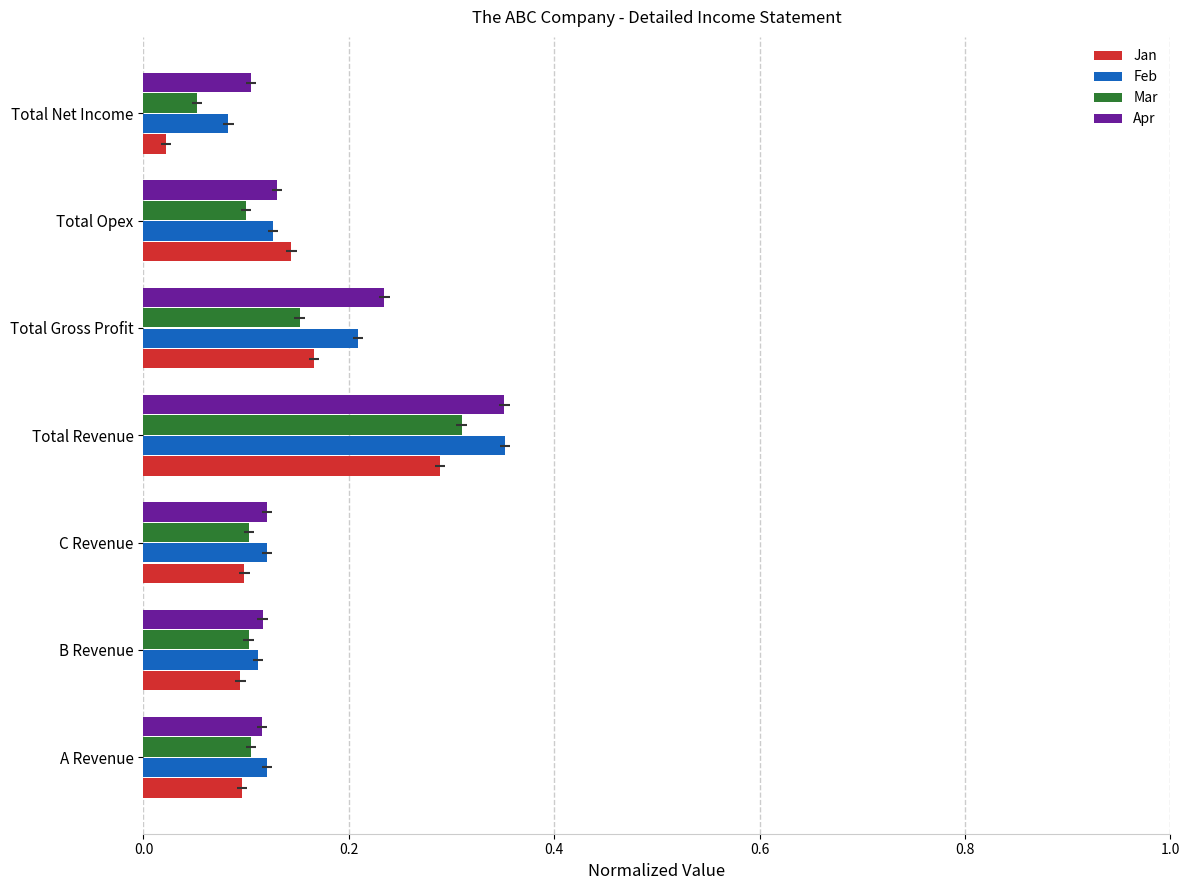

What position from the left is C Revenue?

3